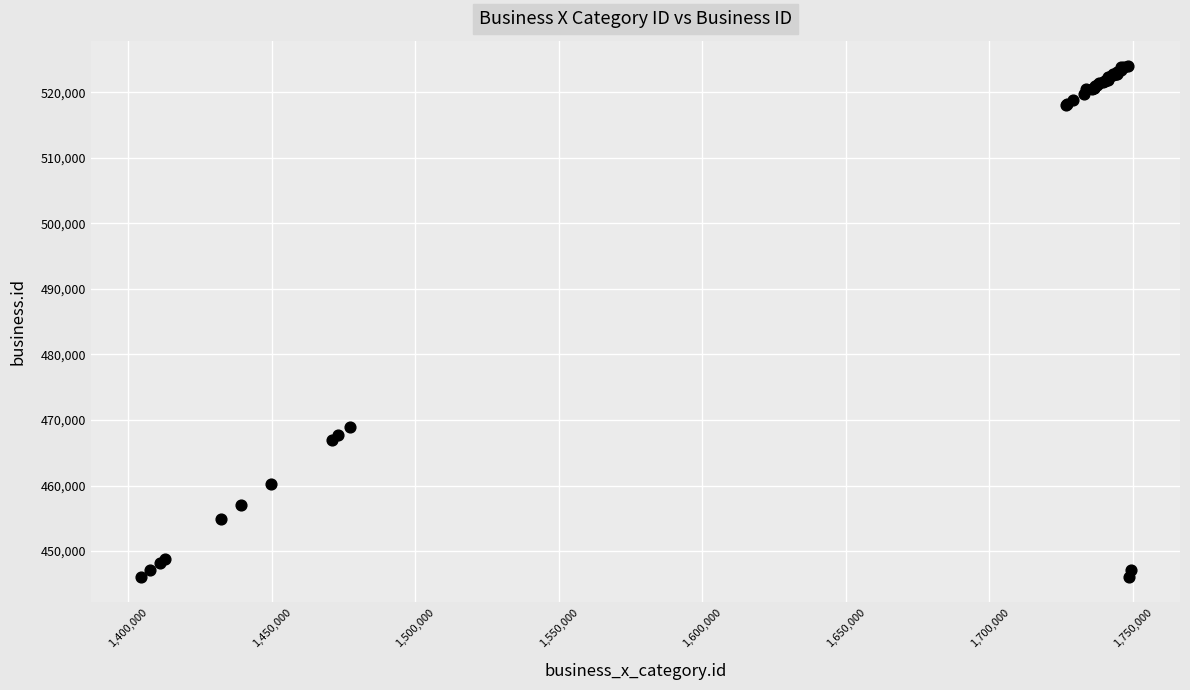

What Y value in the scatter plot is closest to 485032?

468888